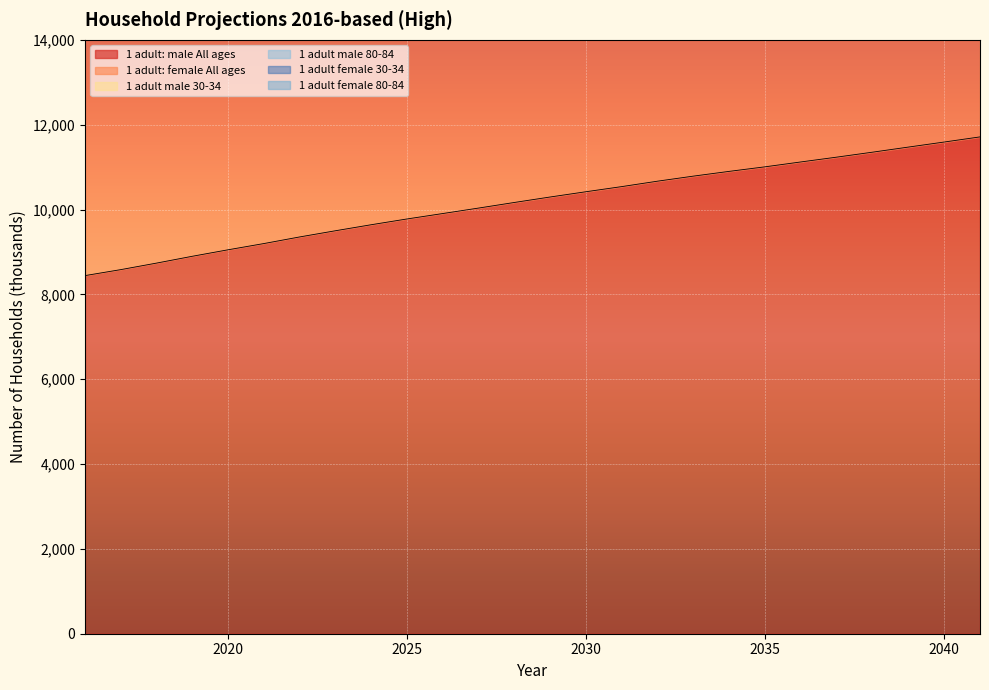

What is the maximum value for 1 adult: male All ages?

11712